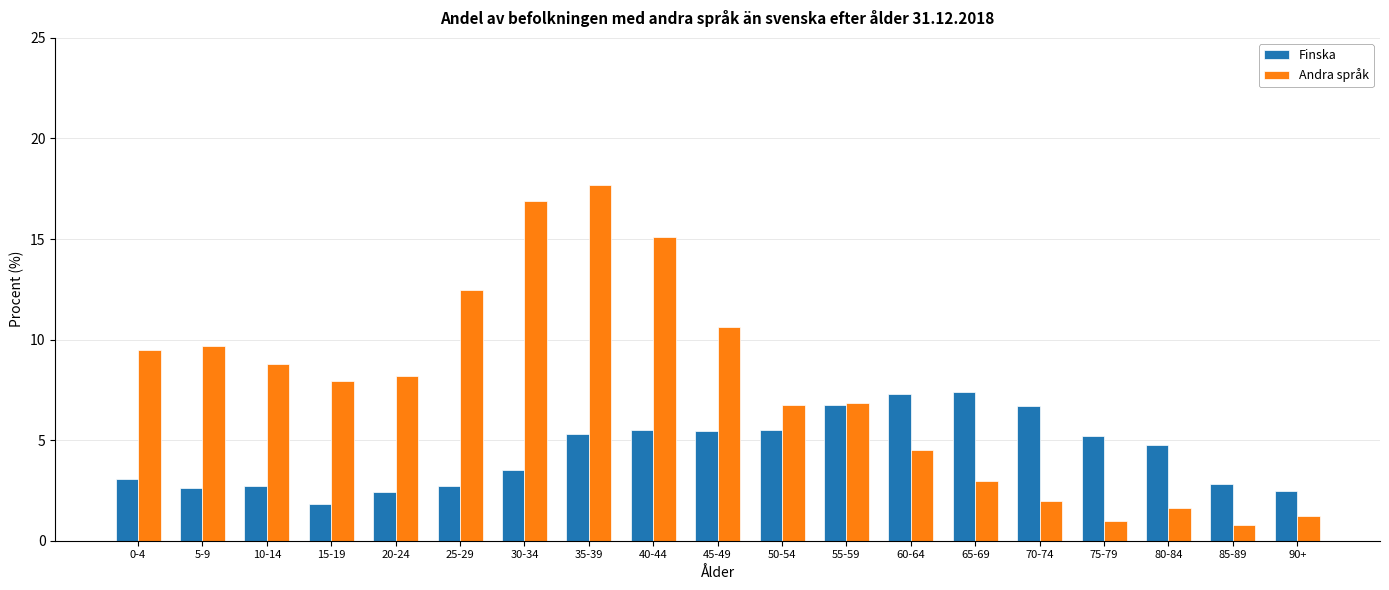

How many values in the Finska series exceed 4?

10